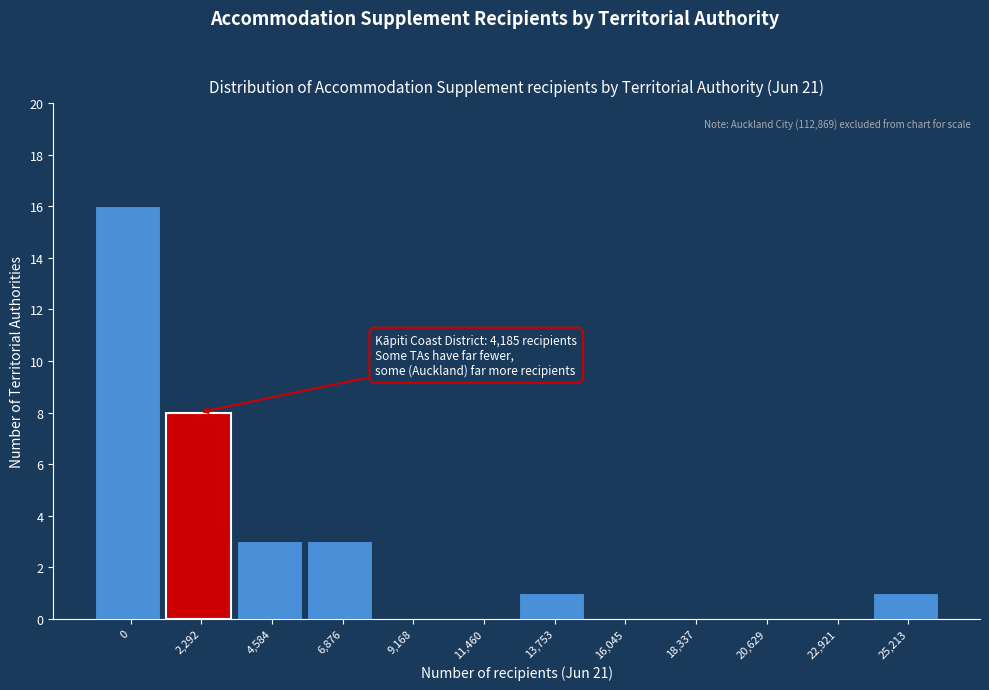

Reading left to right, extract all data points from this chart.

0=16	2,292=8	4,584=3	6,876=3	9,168=0	11,460=0	13,753=1	16,045=0	18,337=0	20,629=0	22,921=0	25,213=1